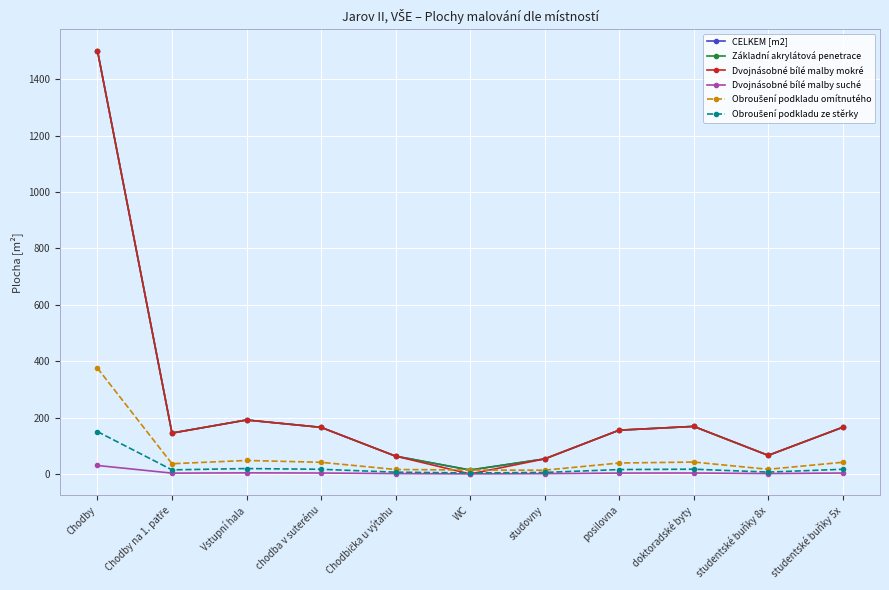

How many intersections are there between Dvojnásobné bílé malby mokré and Obroušení podkladu ze stěrky?

2